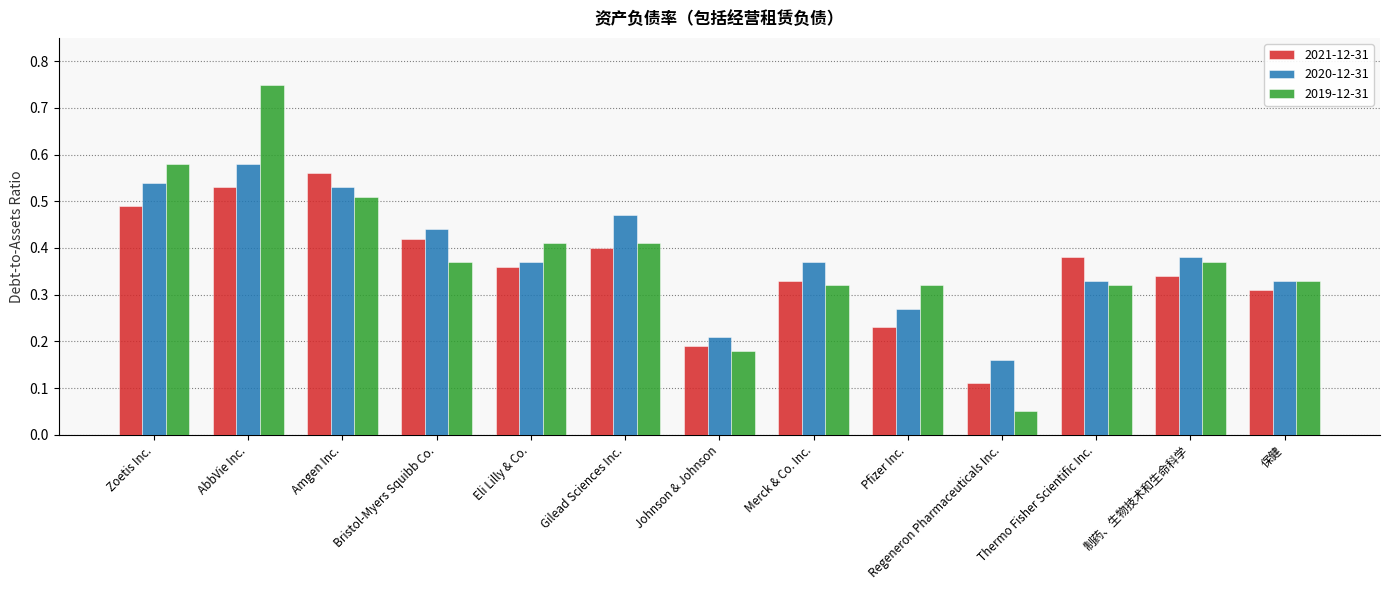

Which series has the widest spread of values?

2019-12-31